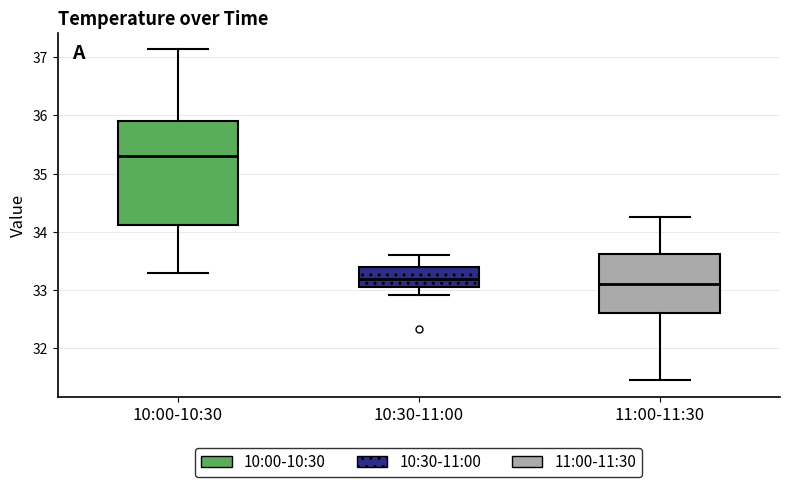

Reading left to right, read every box against the y-axis: the position of its median line, the range the box covers, and the ends of its whiskers. The values are not printed on the chart, so give them approximately, as read against the axis.

10:00-10:30: median 35.3, box 34.1 to 35.9, whiskers 33.3 to 37.1
10:30-11:00: median 33.2, box 33.1 to 33.4, whiskers 32.9 to 33.6
11:00-11:30: median 33.1, box 32.6 to 33.6, whiskers 31.5 to 34.3